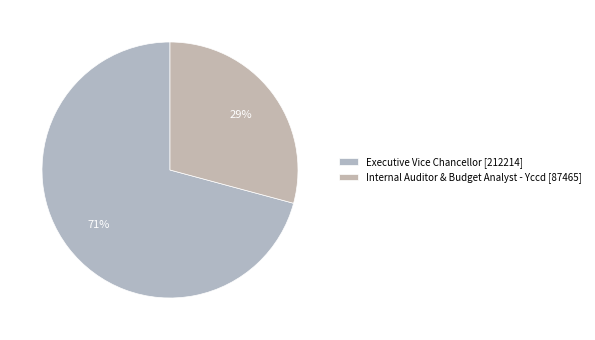

How many segments does this pie chart have?

2